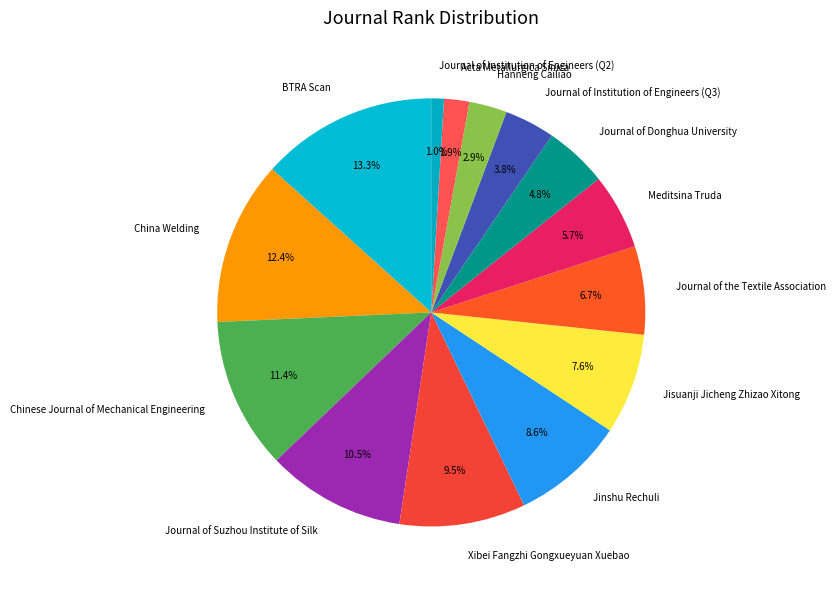

The Jinshu Rechuli slice represents 2% of the pie. True or false?

False